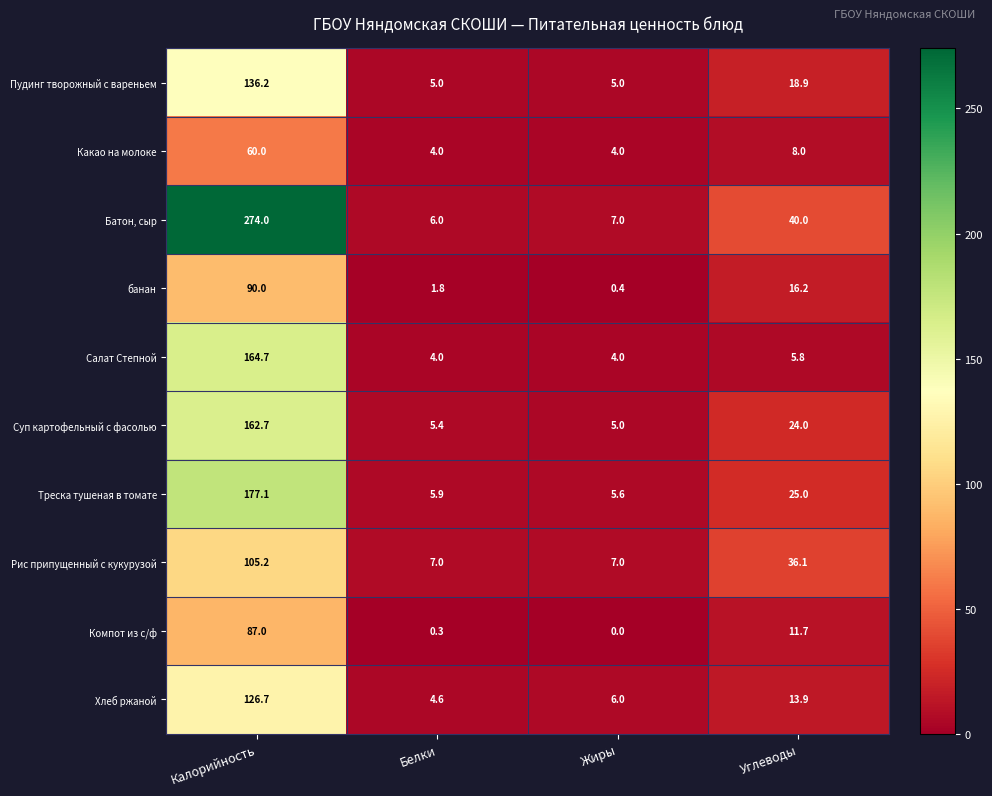

What is the maximum value shown in the chart?

274.0